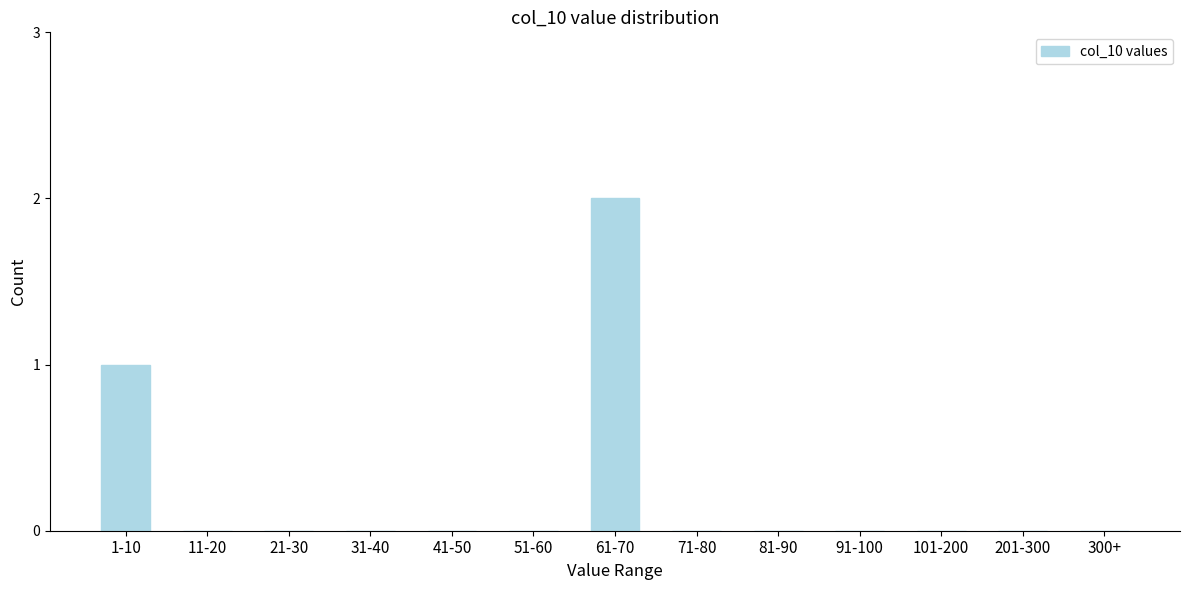

Reading left to right, list all the values displayed in this chart.

1-10=1	11-20=0	21-30=0	31-40=0	41-50=0	51-60=0	61-70=2	71-80=0	81-90=0	91-100=0	101-200=0	201-300=0	300+=0